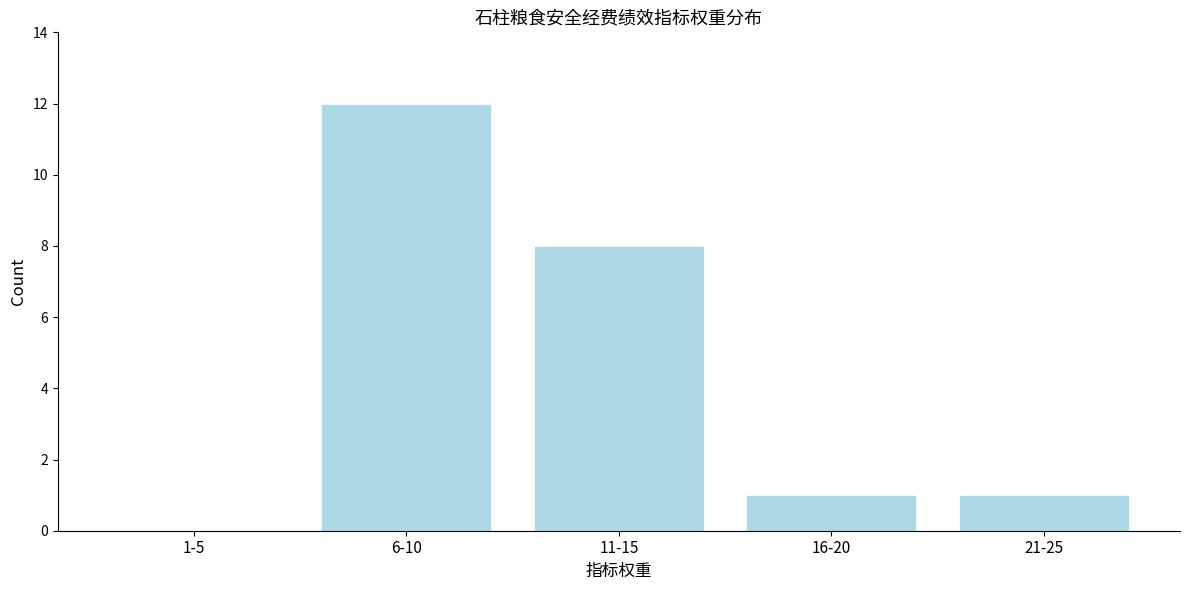

Reading left to right, what are all the values shown in this chart?

1-5=0	6-10=12	11-15=8	16-20=1	21-25=1